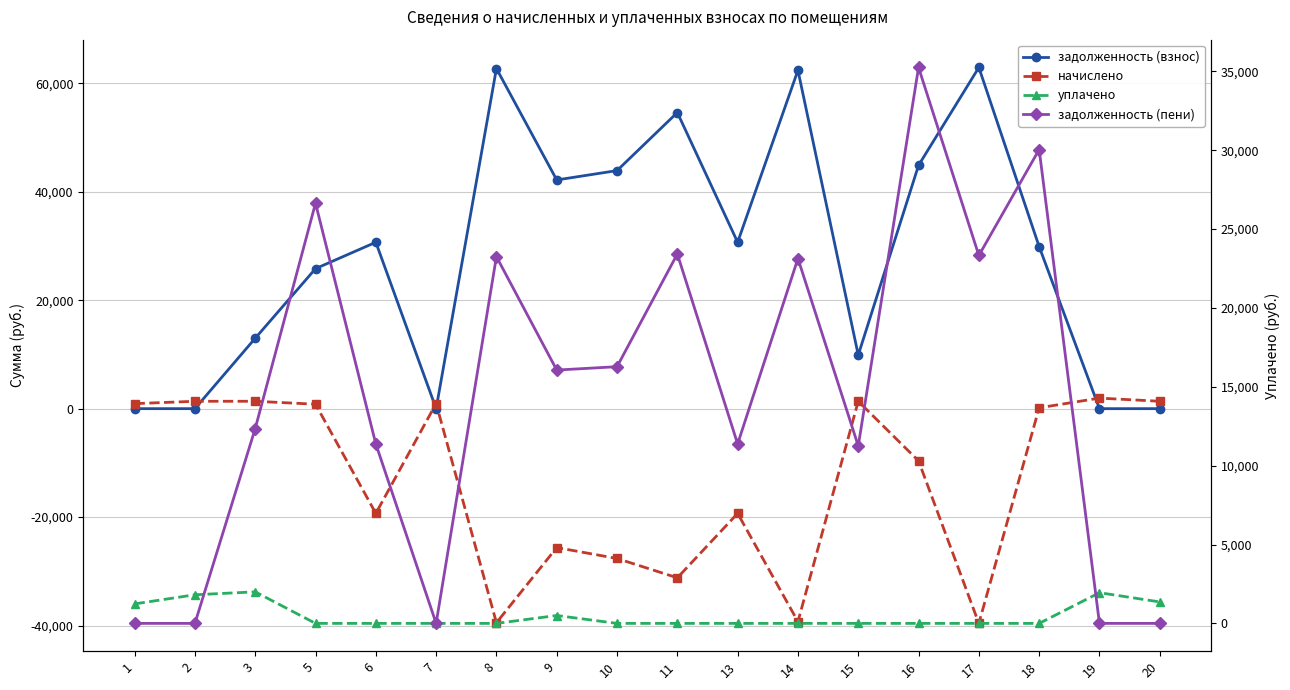

Where is the first local maximum for задолженность (взнос)?

6